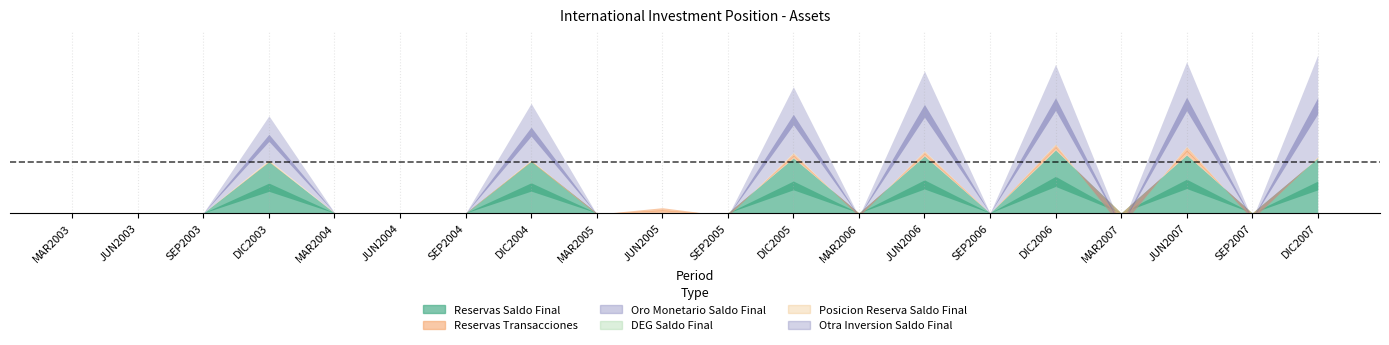

True or false: DEG Saldo Final and Oro Monetario Saldo Final intersect in this chart.

False